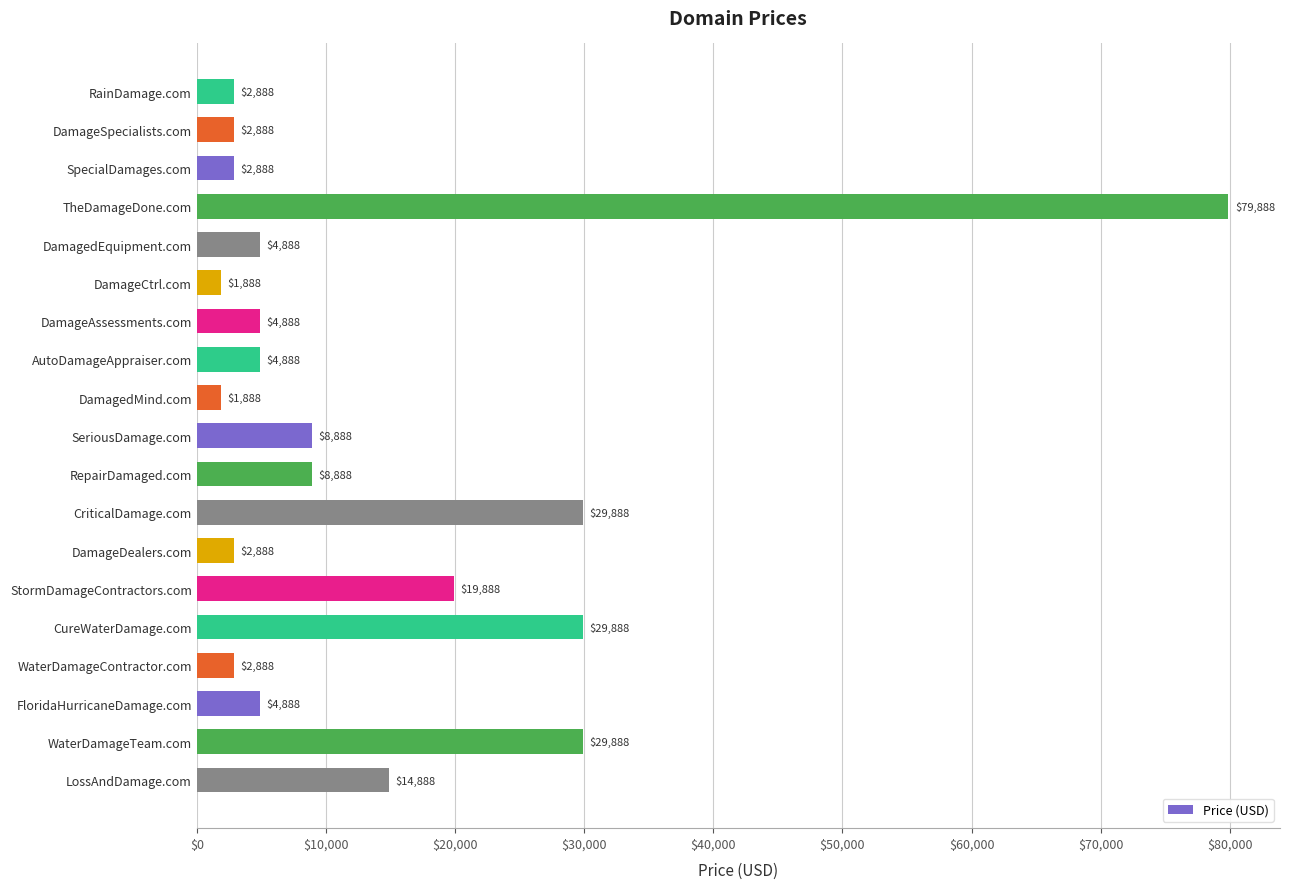

Does the chart contain stacked bars?

No